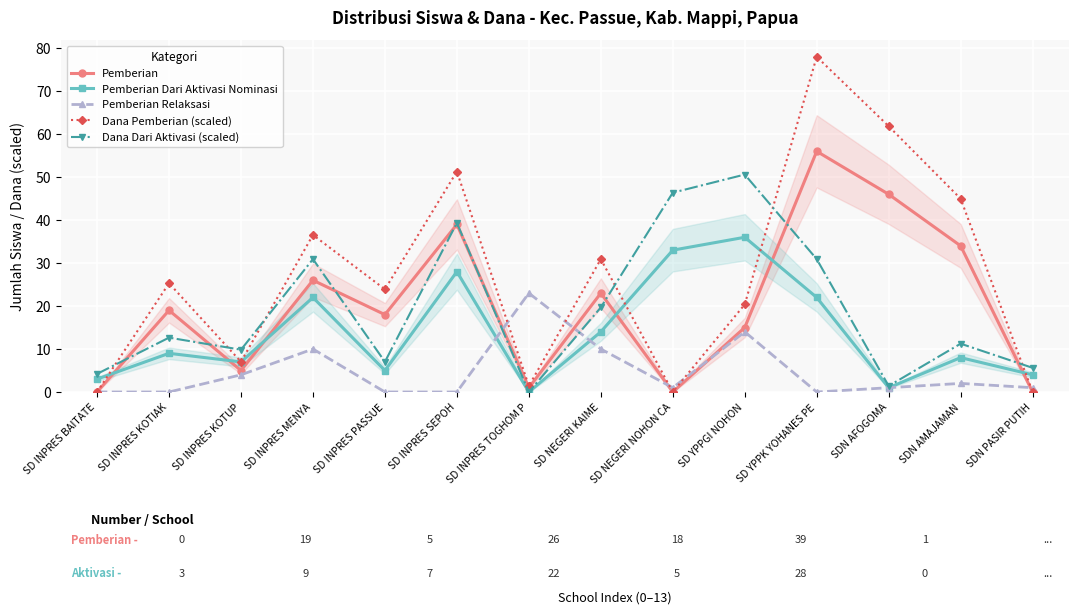

Reading left to right, what are all the values shown in this chart?

Pemberian: 0.0	19.0	5.0	26.0	18.0	39.0	1.0	23.0	0.0	15.0	56.0	46.0	34.0	0.0
Pemberian Dari Aktivasi Nominasi: 3.0	9.0	7.0	22.0	5.0	28.0	0.0	14.0	33.0	36.0	22.0	1.0	8.0	4.0
Pemberian Relaksasi: 0.0	0.0	4.0	10.0	0.0	0.0	23.0	10.0	1.0	14.0	0.0	1.0	2.0	1.0
Dana Pemberian (scaled): 0.0	25.3	7.0	36.5	23.9	51.3	1.4	30.9	0.0	20.4	78.0	61.8	45.0	0.0
Dana Dari Aktivasi (scaled): 4.2	12.6	9.8	30.9	7.0	39.4	0.0	19.7	46.4	50.6	30.9	1.4	11.2	5.6